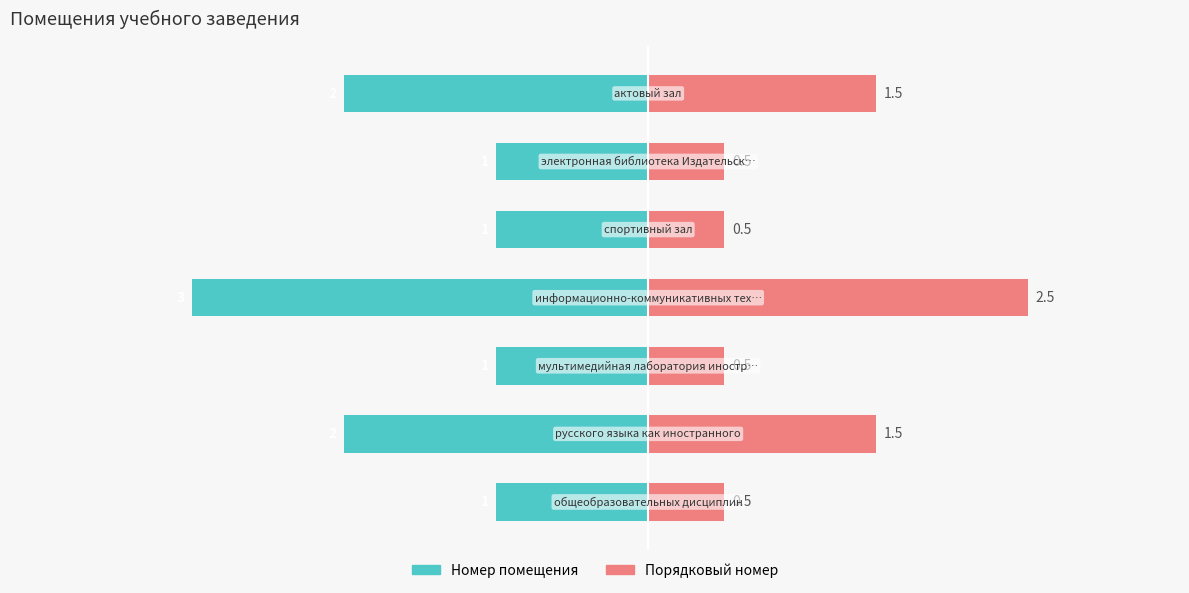

How many data points in Номер помещения are less than -1?

3